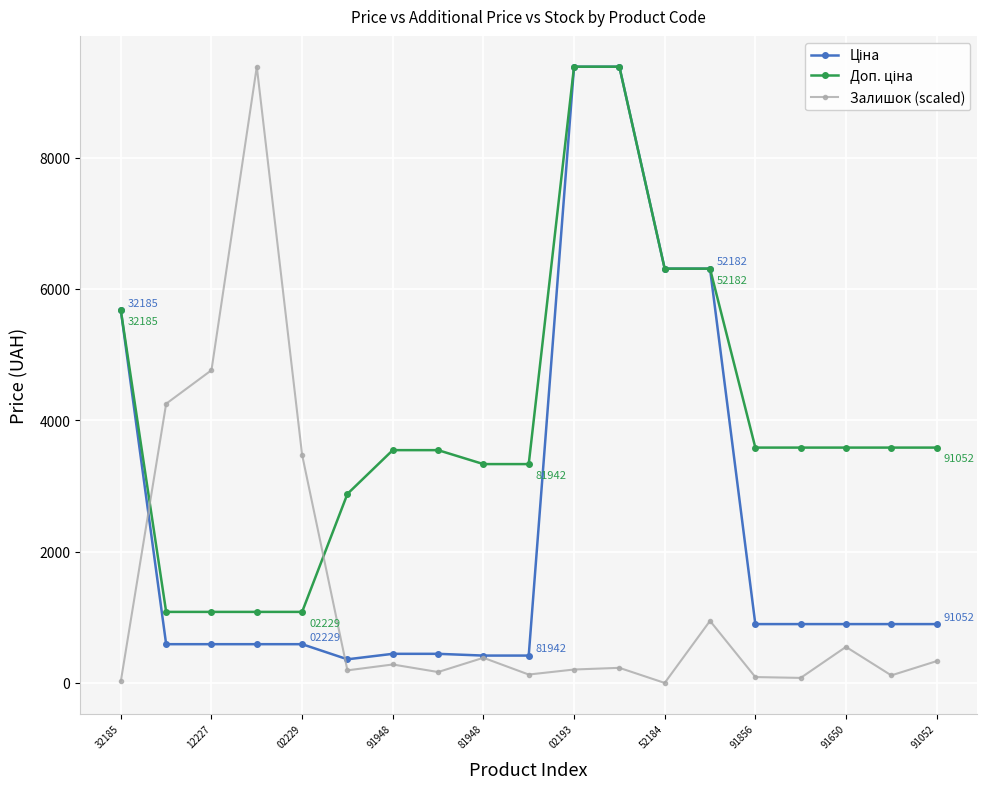

At how many categories does at least one series exceed 2107?

19